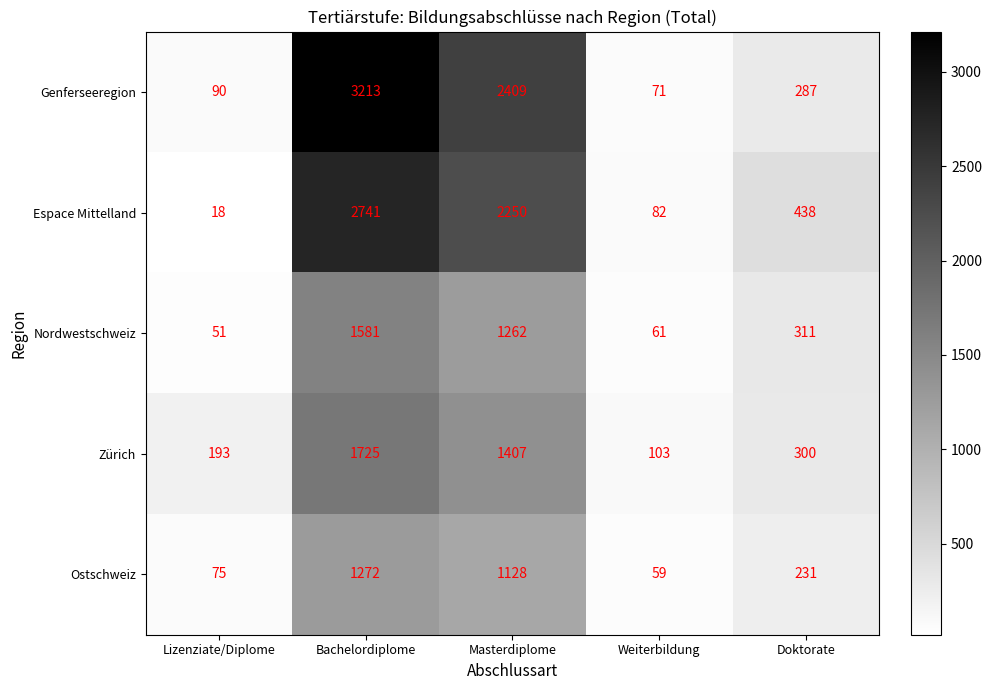

Which series has the largest range (max minus min)?

Genferseeregion